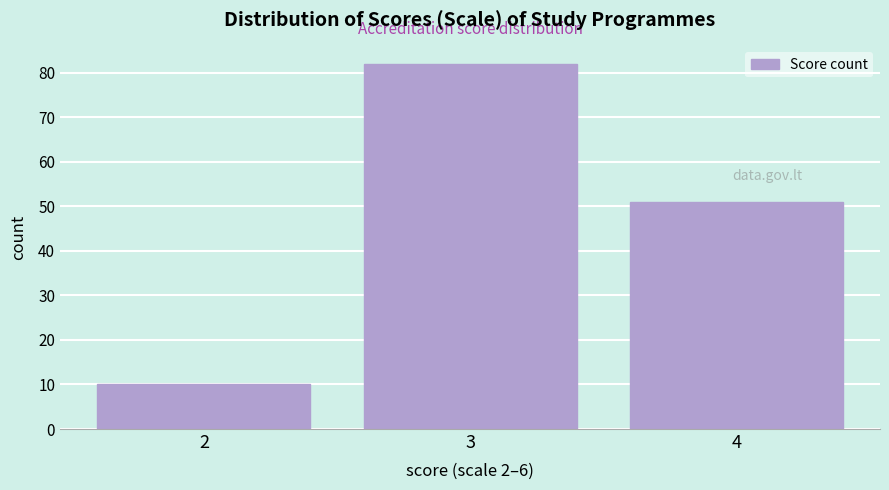

How tall is the bar that spans 3.5 to 4.5 on the x-axis? The values are not printed on the chart, so give them approximately, as read against the axis.

51